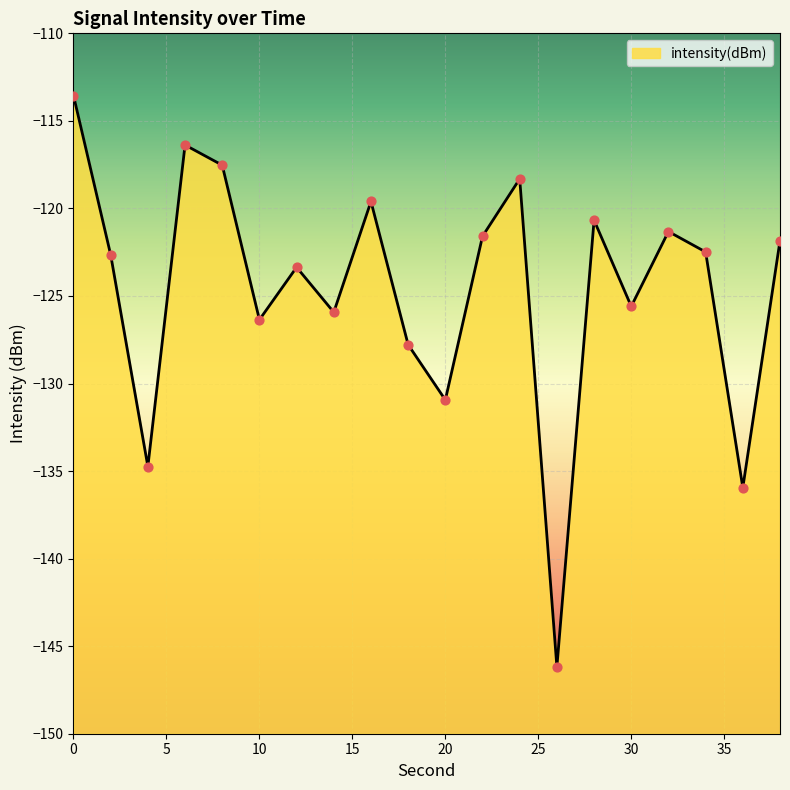

Between 12 and 14, which is larger?

12